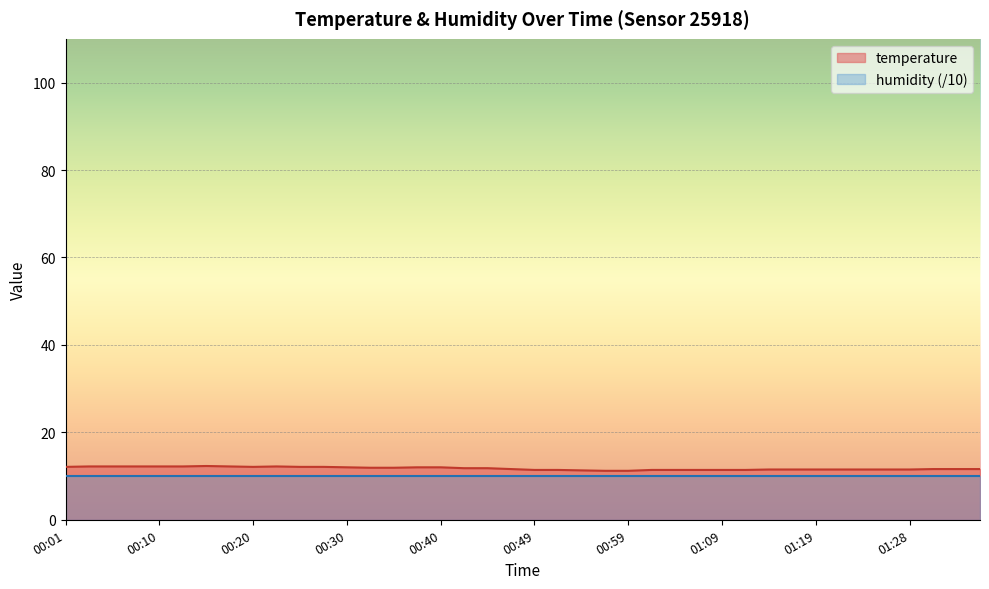

What is the difference between the second highest and second lowest values?

1.0